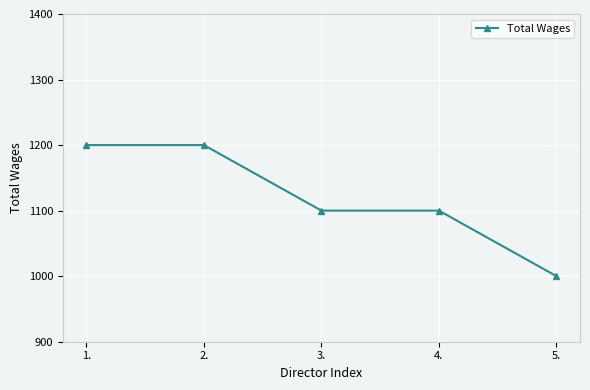

Reading right to left, list all the values displayed in this chart.

5.=1000	4.=1100	3.=1100	2.=1200	1.=1200